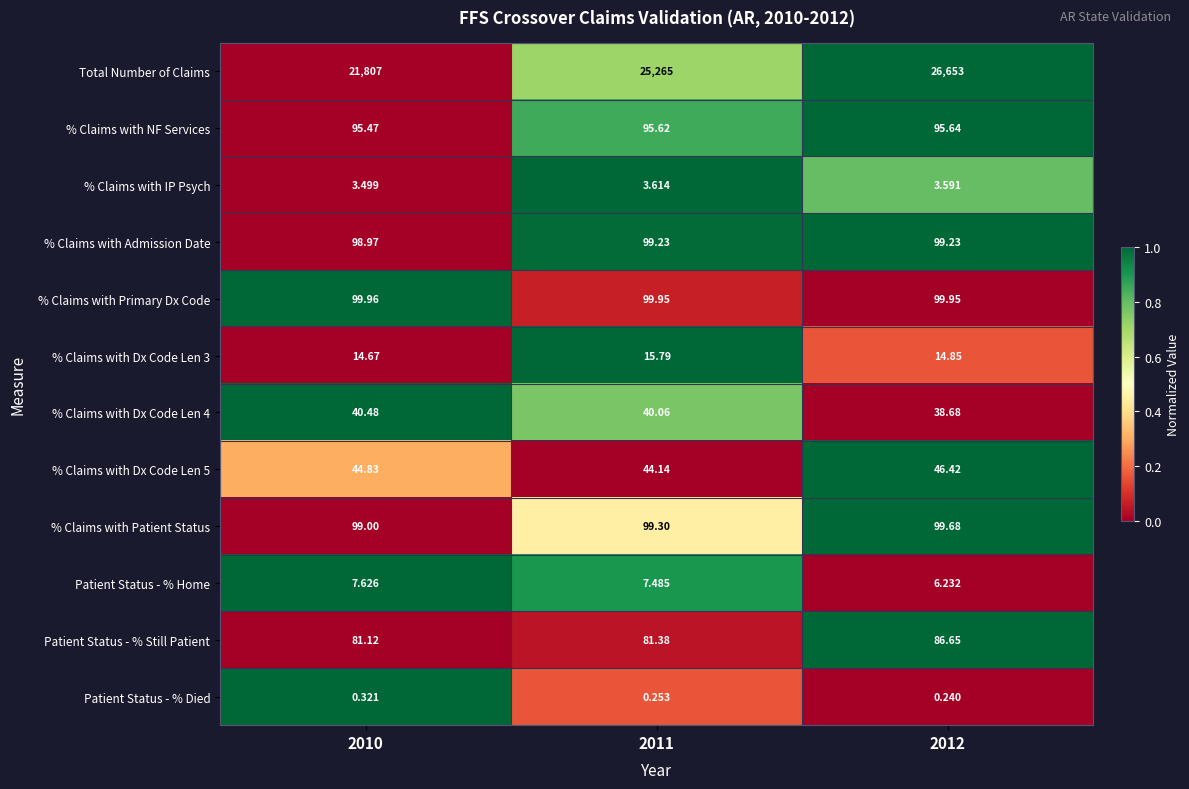

Which series has the largest total across all categories?

Total Number of Claims